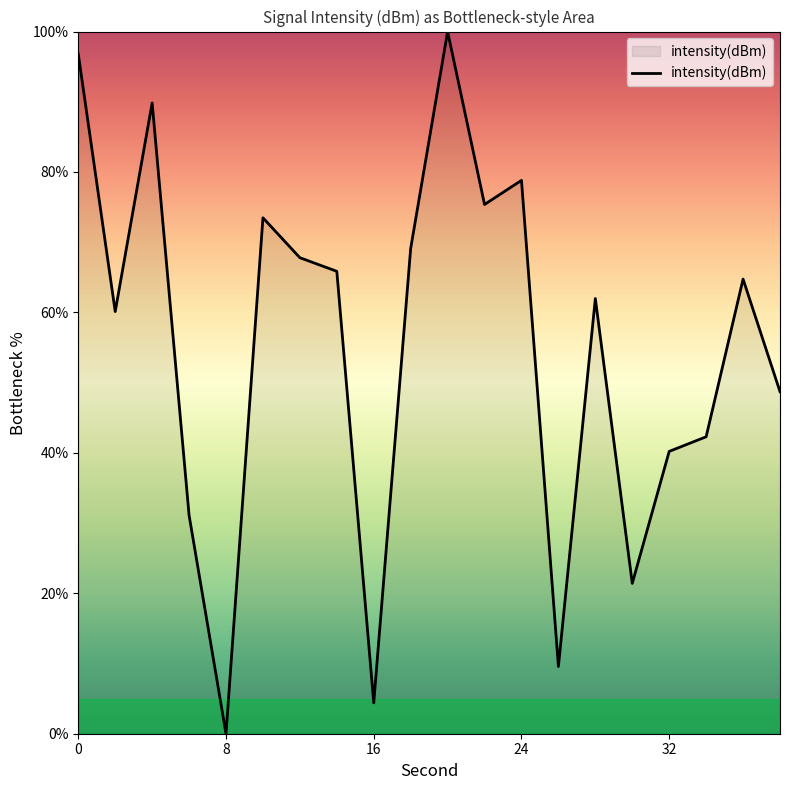

What is the difference between the maximum and minimum values?

100.0